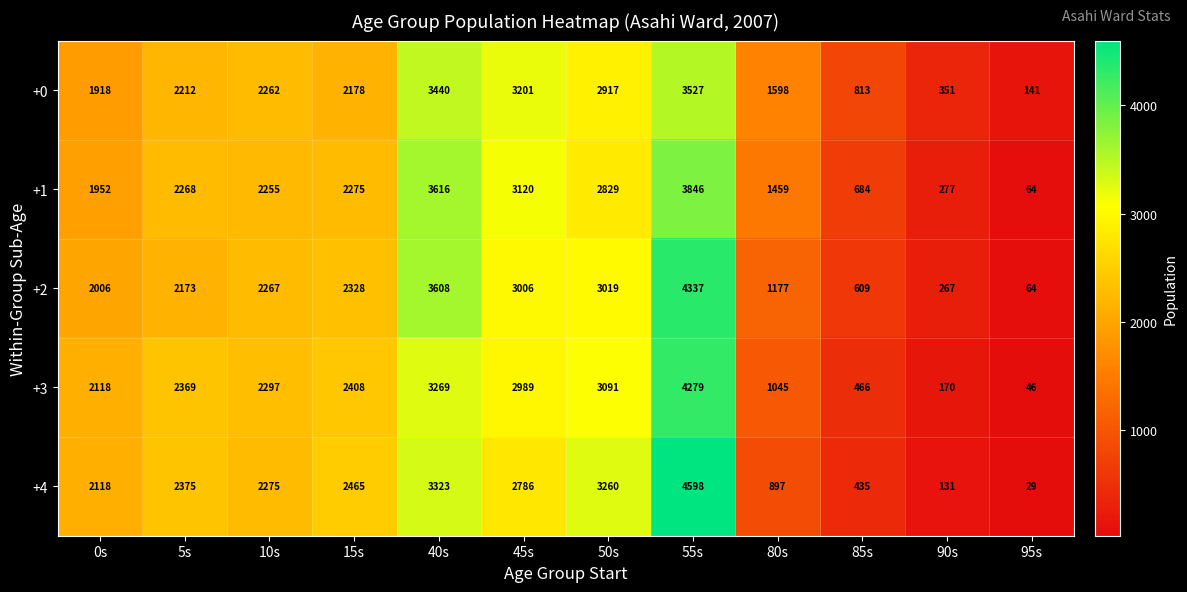

Count the number of data series in this chart.

5